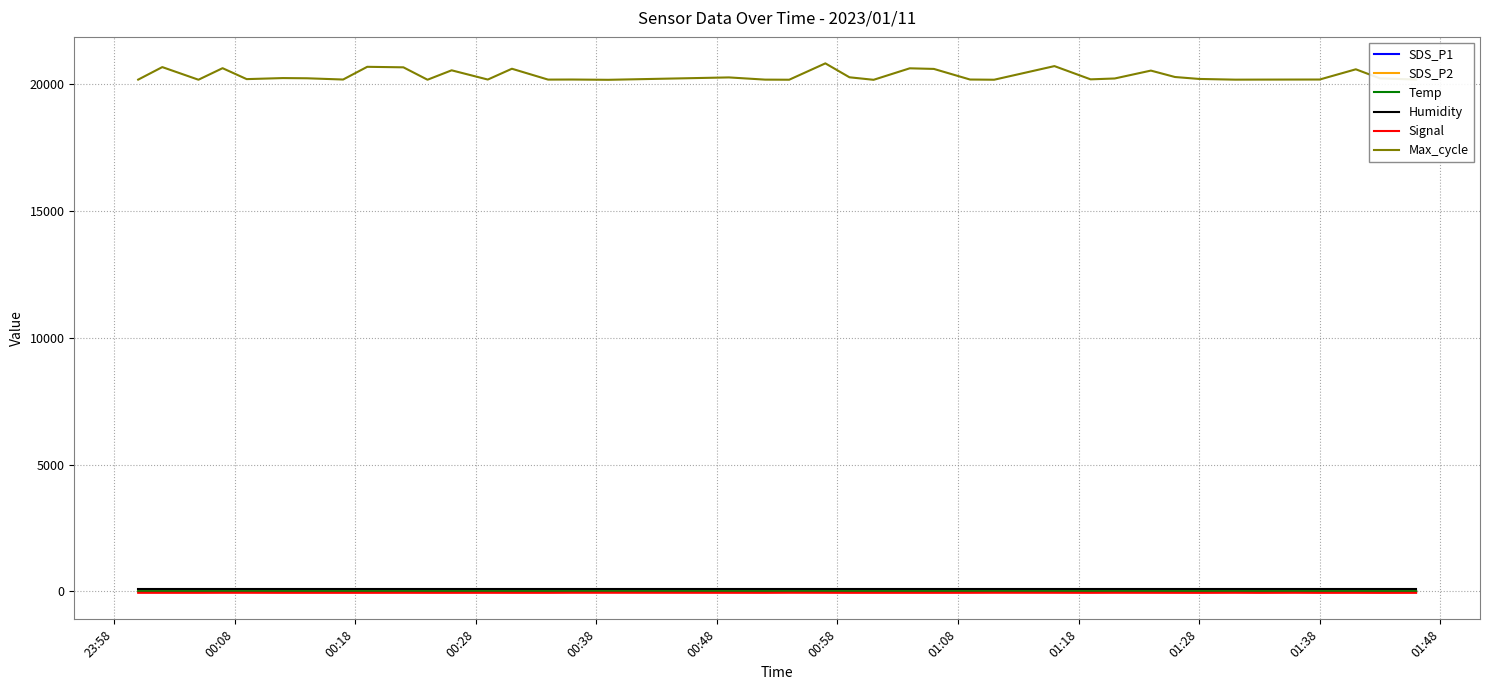

Which series has the largest range (max minus min)?

Max_cycle